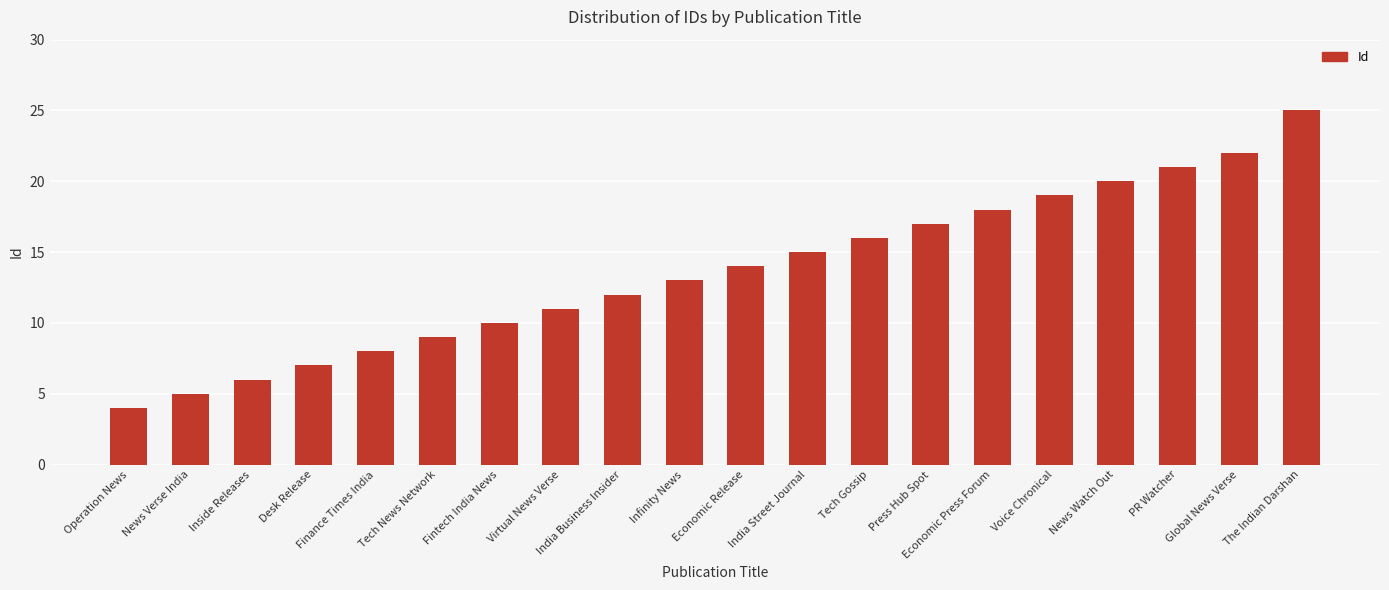

List the labels in order of value, largest first.

The Indian Darshan, Global News Verse, PR Watcher, News Watch Out, Voice Chronical, Economic Press Forum, Press Hub Spot, Tech Gossip, India Street Journal, Economic Release, Infinity News, India Business Insider, Virtual News Verse, Fintech India News, Tech News Network, Finance Times India, Desk Release, Inside Releases, News Verse India, Operation News